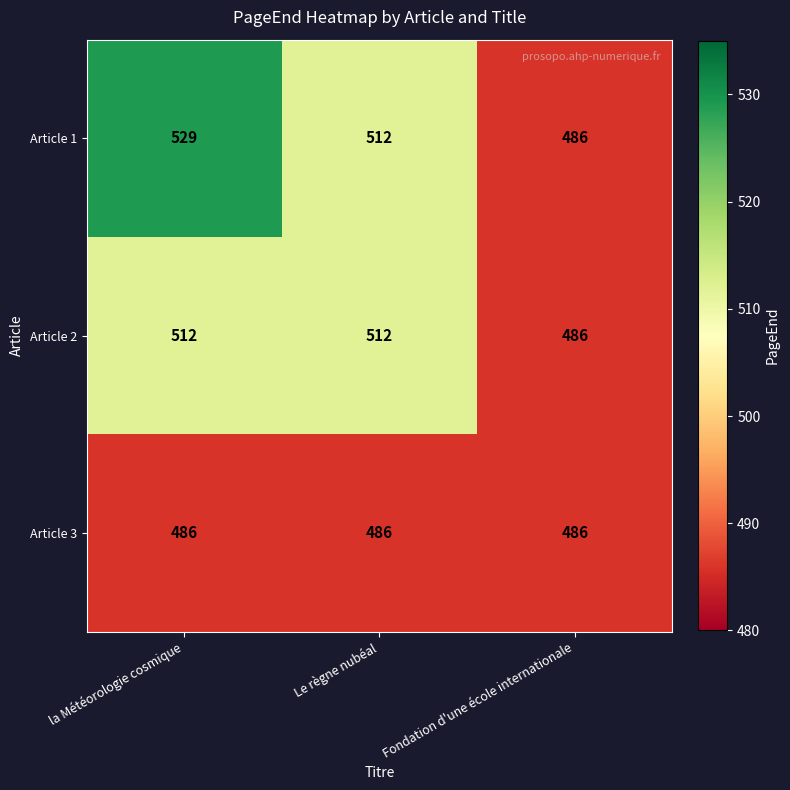

List the series in order of their peak value, highest first.

Article 1, Article 2, Article 3